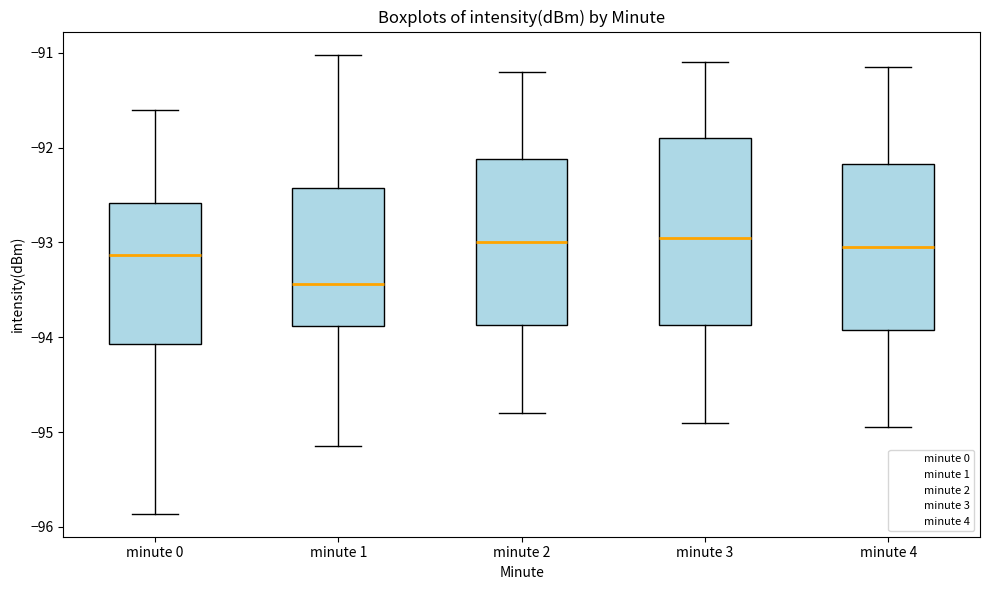

Where is the upper edge of the box for minute 1 on the y-axis? The values are not printed on the chart, so give them approximately, as read against the axis.

-92.4